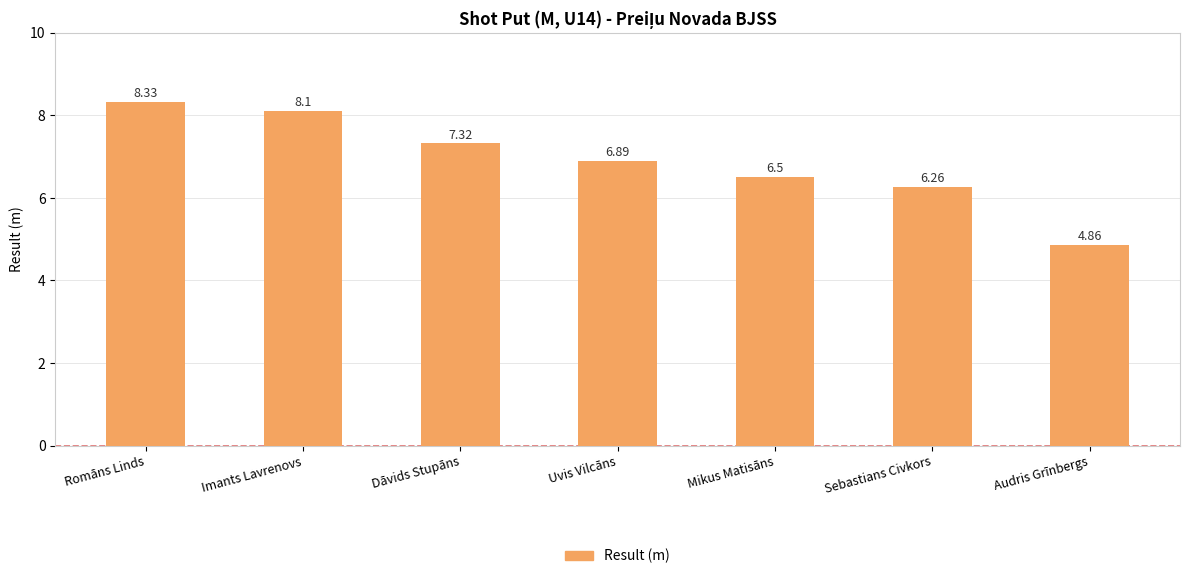

What position from the right is Uvis Vilcāns?

4